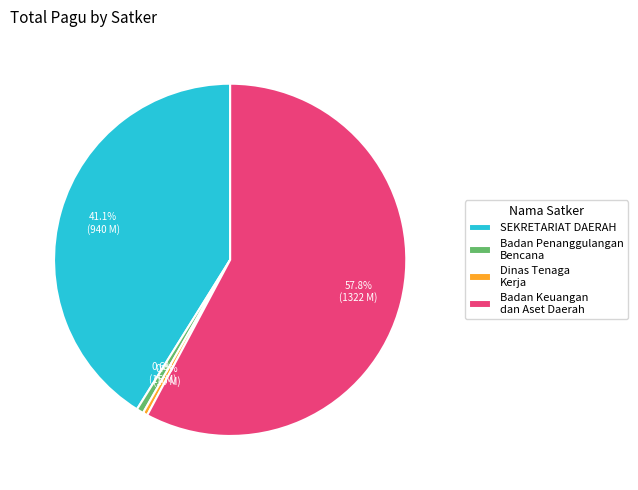

Is there a majority slice in this chart?

Yes